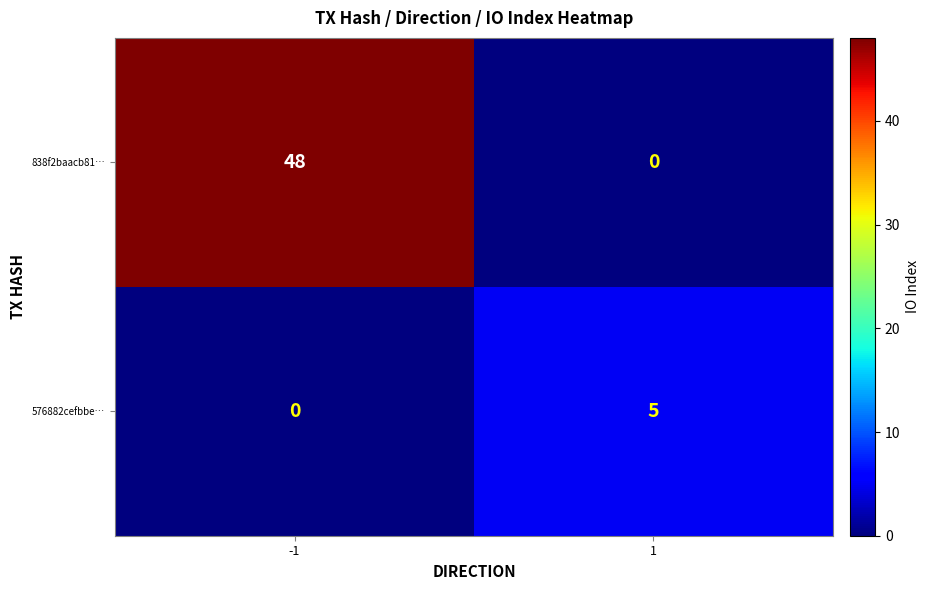

Rank the series by their maximum value, from lowest to highest.

576882cefbbe…, 838f2baacb81…